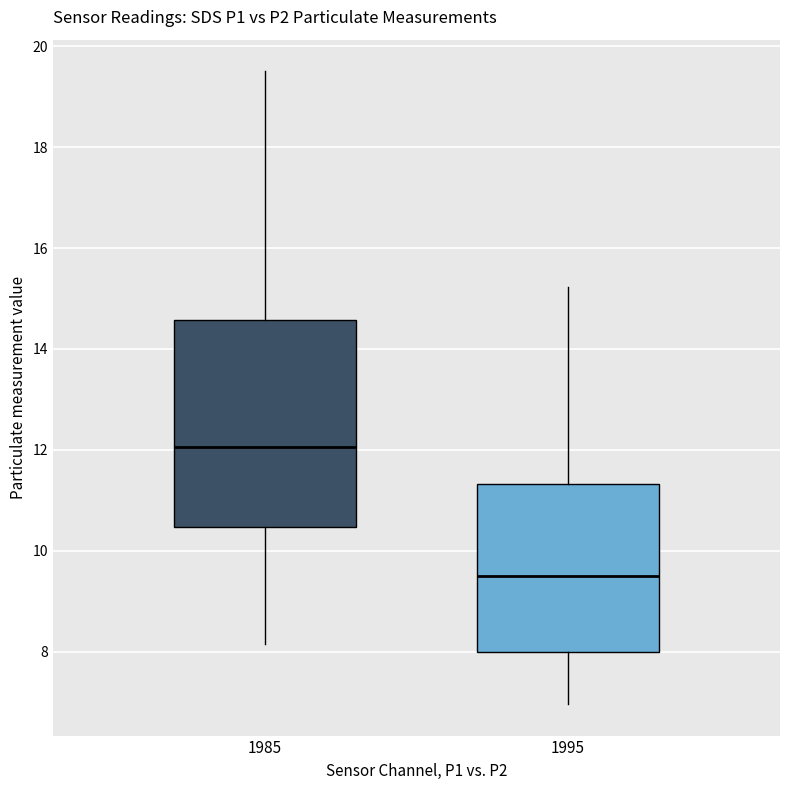

Which box has the highest median line?

1985